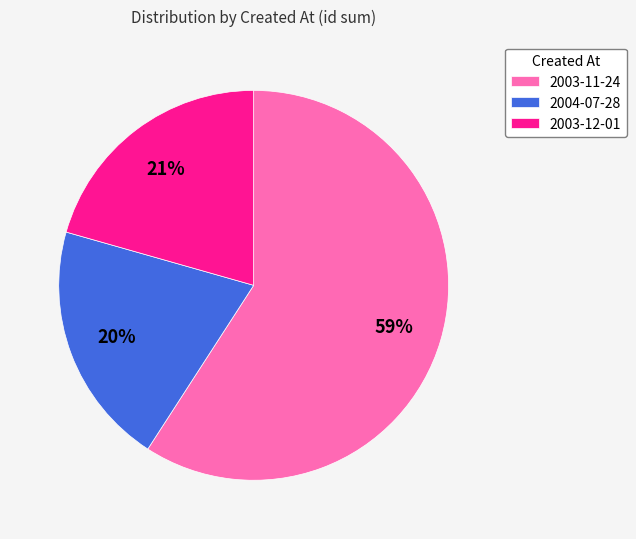

Which slice is the largest?

2003-11-24